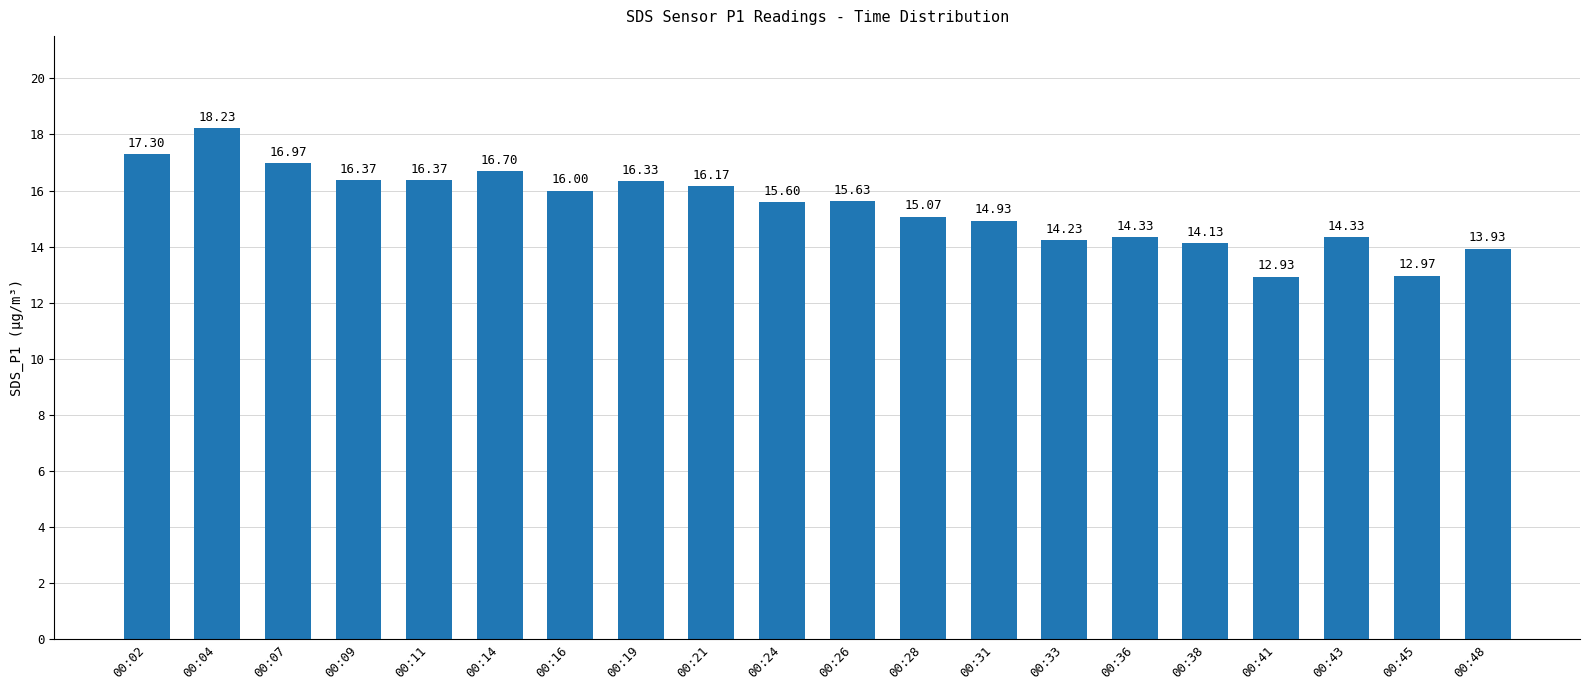

Reading left to right, transcribe all the data shown in this chart.

17.3	18.2	17.0	16.4	16.4	16.7	16.0	16.3	16.2	15.6	15.6	15.1	14.9	14.2	14.3	14.1	12.9	14.3	13.0	13.9